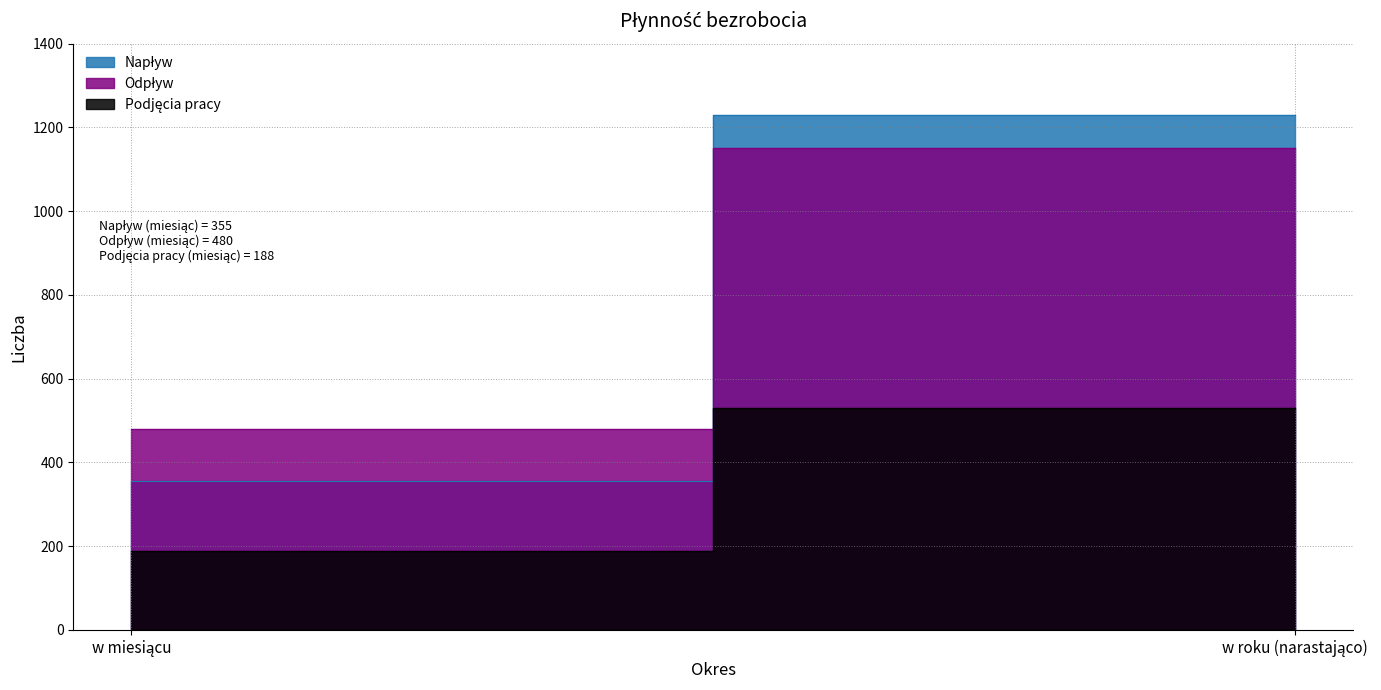

At which label does Odpływ reach its minimum?

w miesiącu